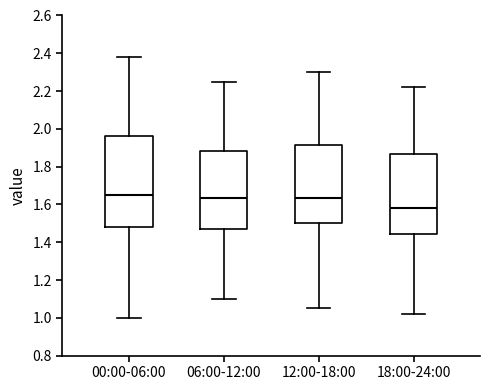

Where does the median line of the box for 06:00-12:00 sit on the y-axis? The values are not printed on the chart, so give them approximately, as read against the axis.

1.64